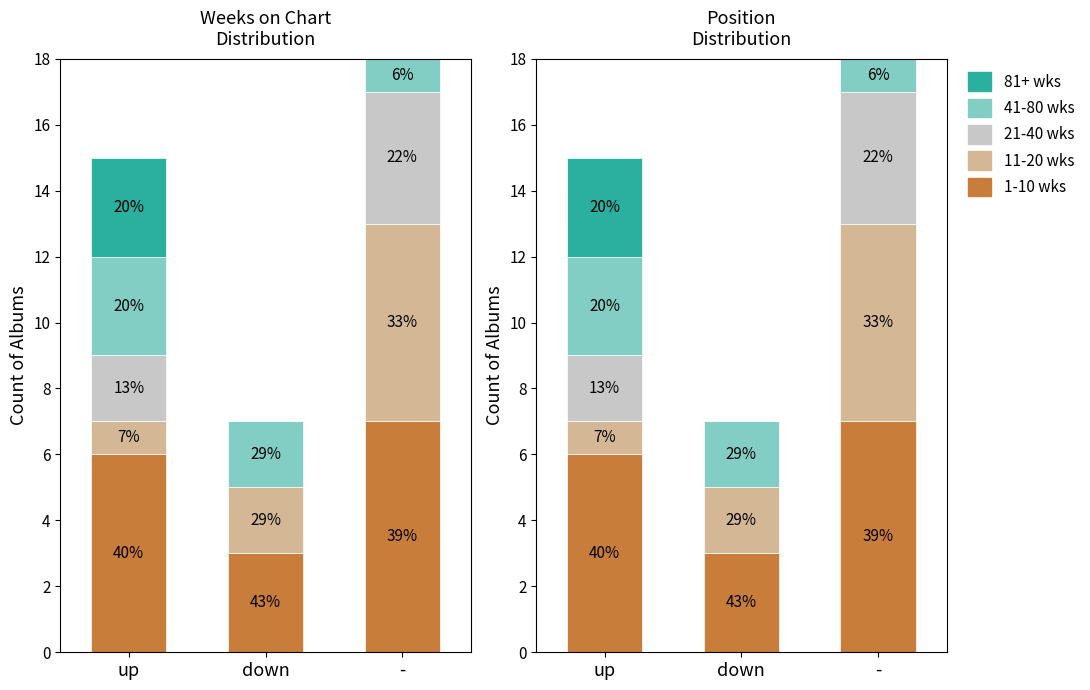

Which has a higher value, down or -?

-